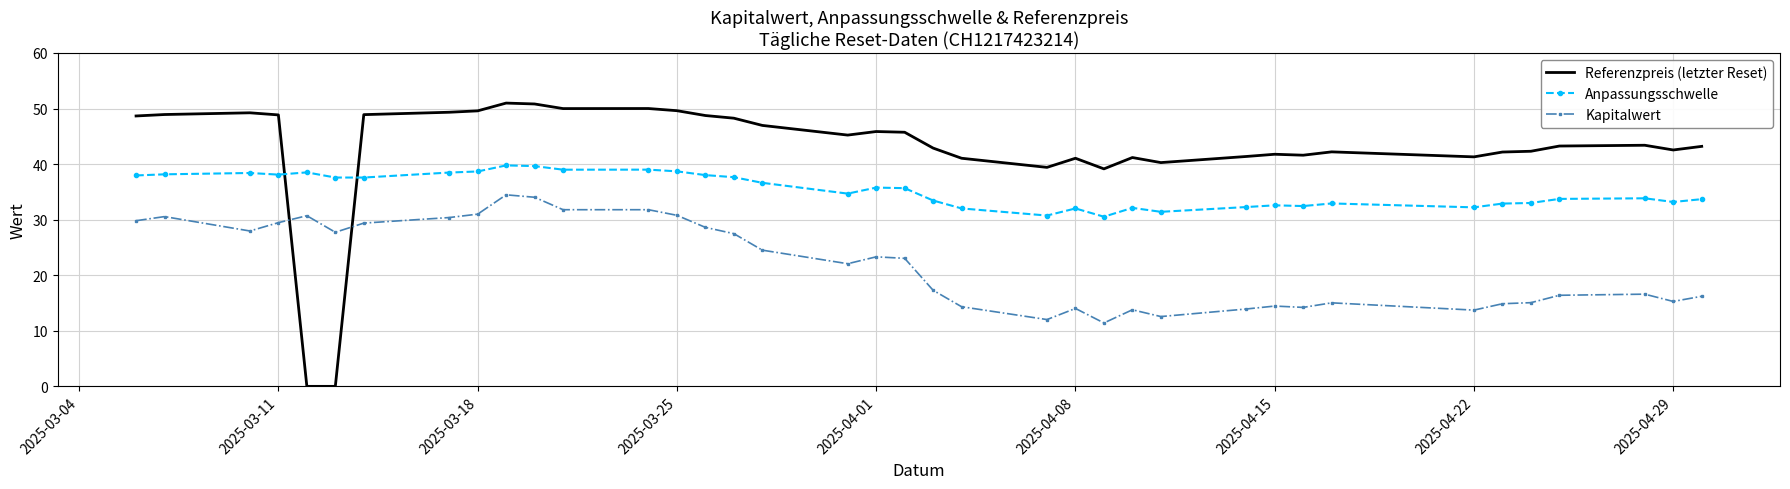

List the series in order of their peak value, lowest first.

Kapitalwert, Anpassungsschwelle, Referenzpreis (letzter Reset)